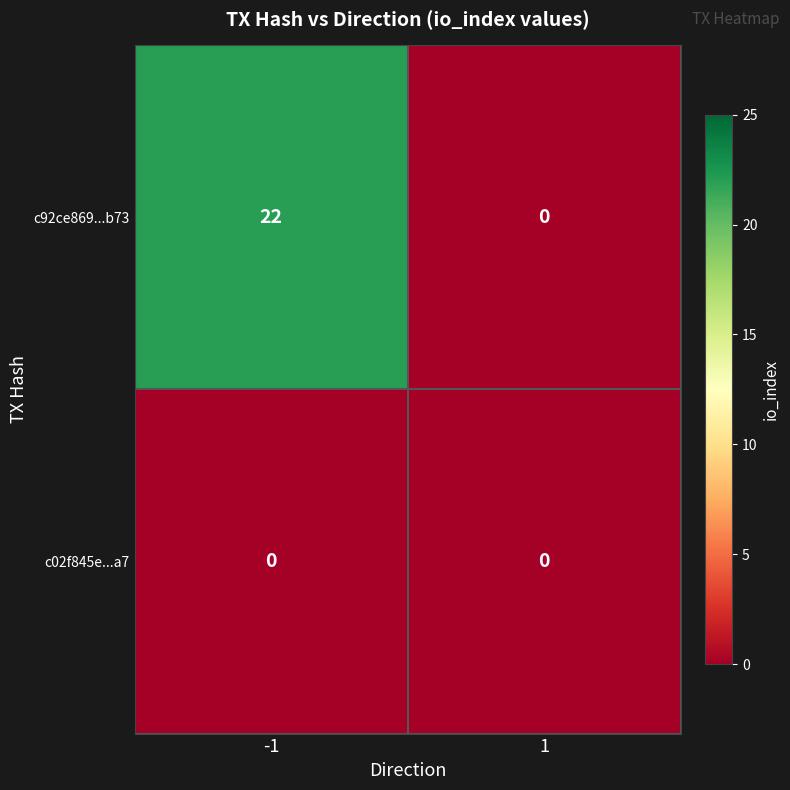

Which series has the largest total across all categories?

c92ce869...b73